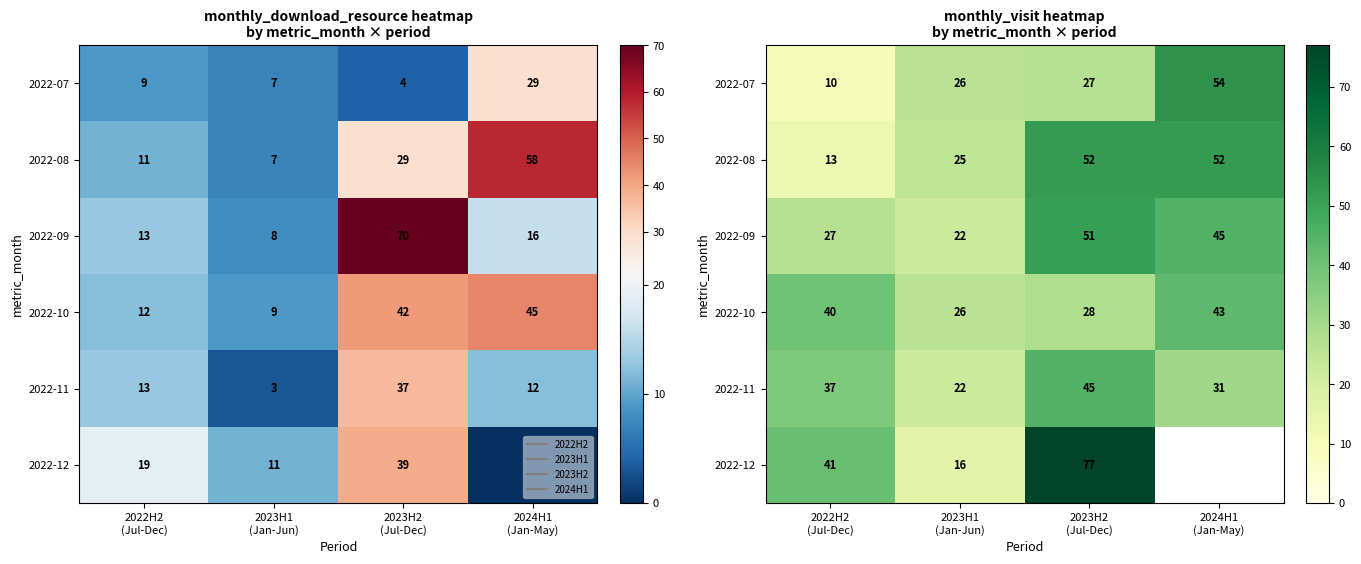

How many 2022-10 values are between 28 and 43?

3